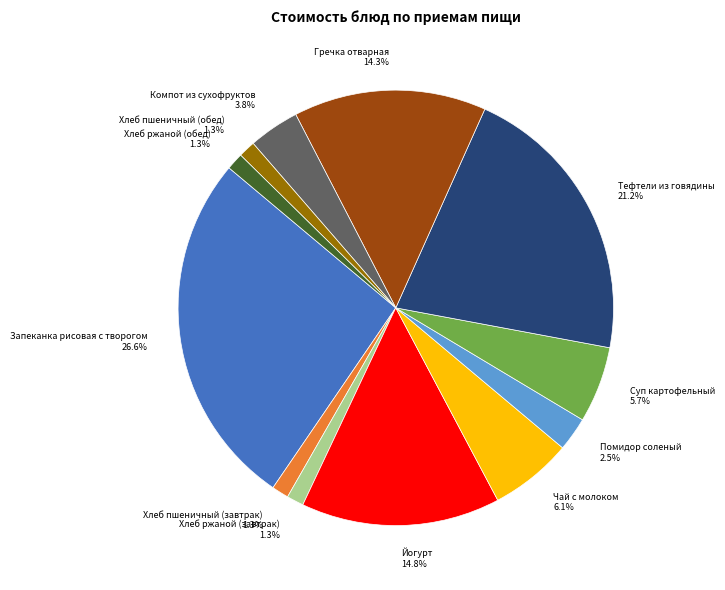

Which has a higher value, Запеканка рисовая с творогом or Помидор соленый?

Запеканка рисовая с творогом